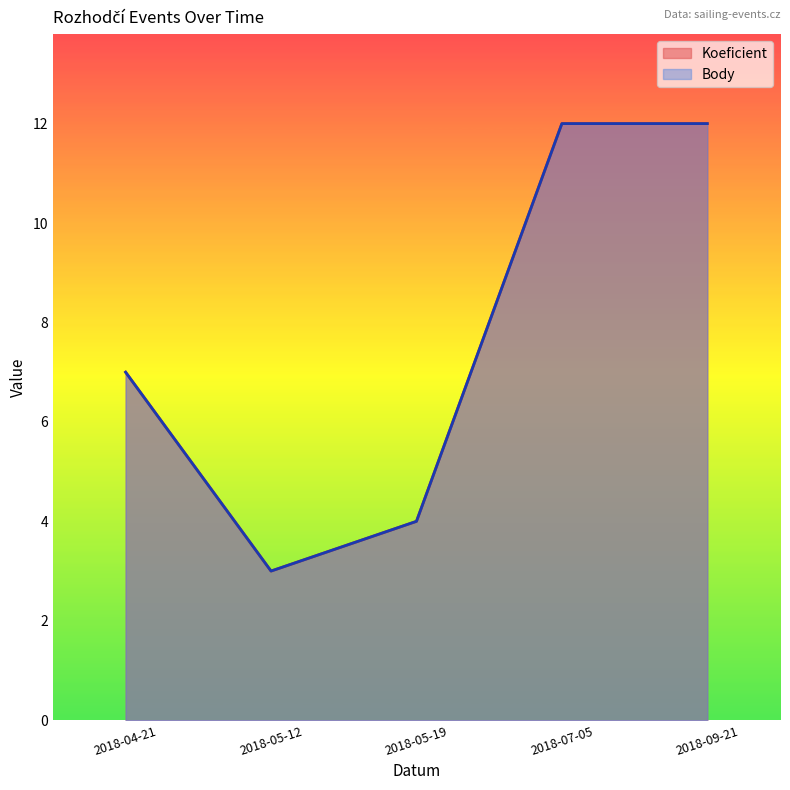

Where is Body nearest to the value 7?

2018-04-21